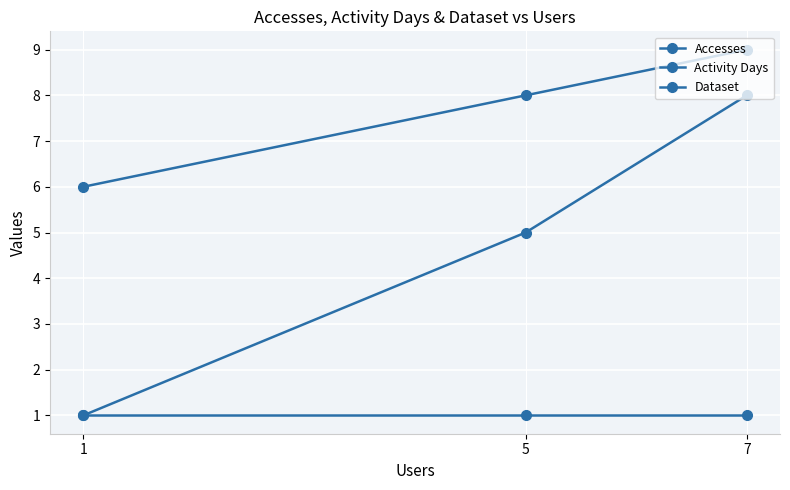

How many data points in Activity Days are above 5?

1